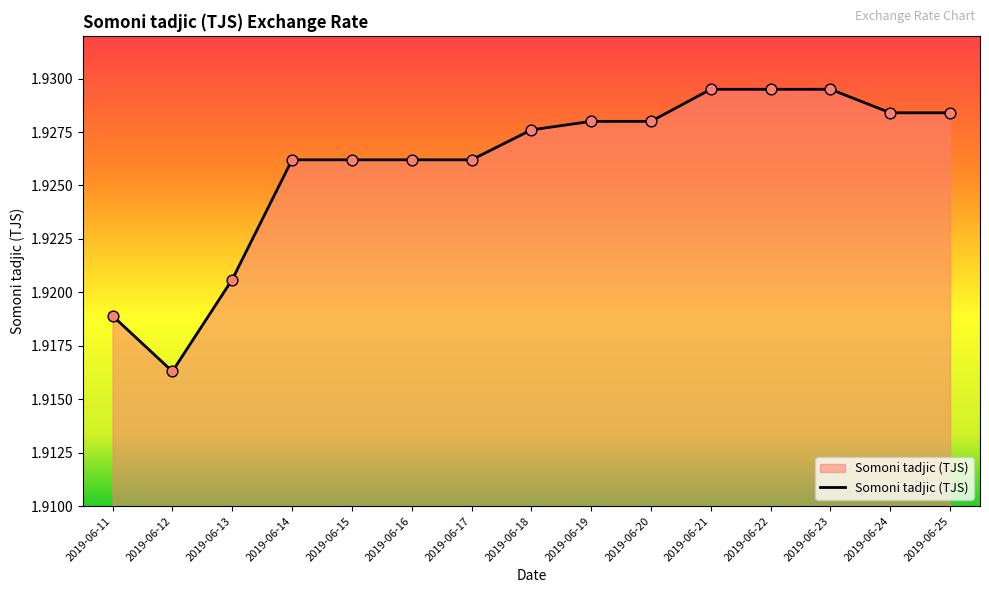

What is the ratio of the value at 2019-06-21 to the value at 2019-06-24?

1.0